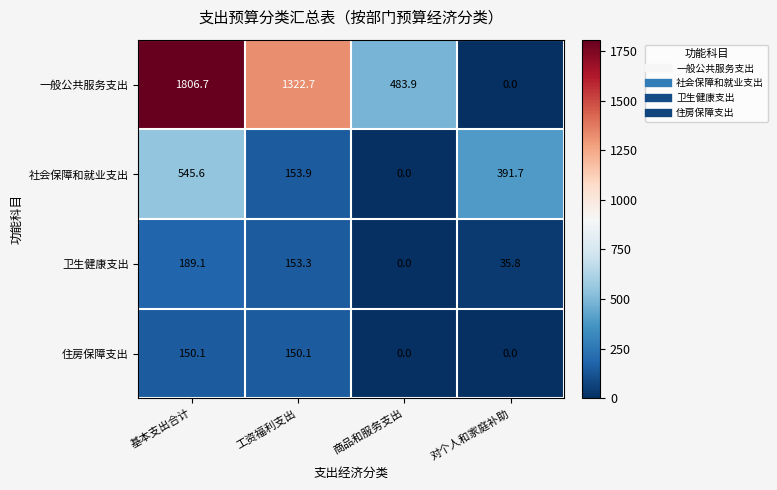

Is it true that 住房保障支出 equals 0.0 at 对个人和家庭补助?

True